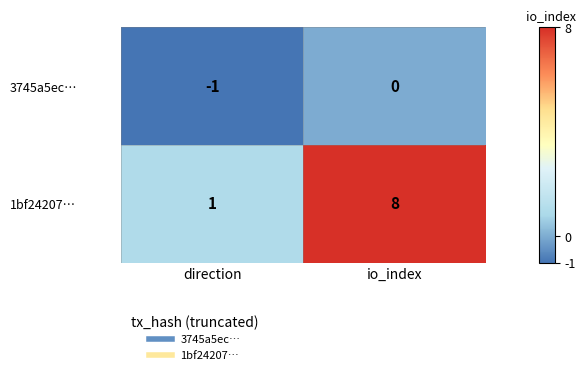

Reading left to right, extract all data points from this chart.

3745a5ec…: direction=-1	io_index=0
1bf24207…: direction=1	io_index=8